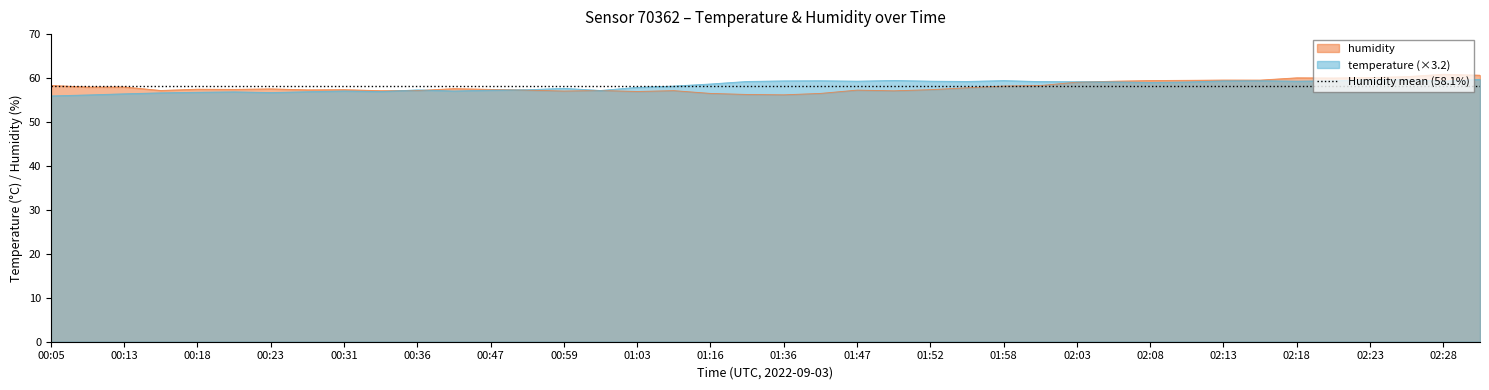

List the series in order of their overall mean, lowest first.

humidity, temperature